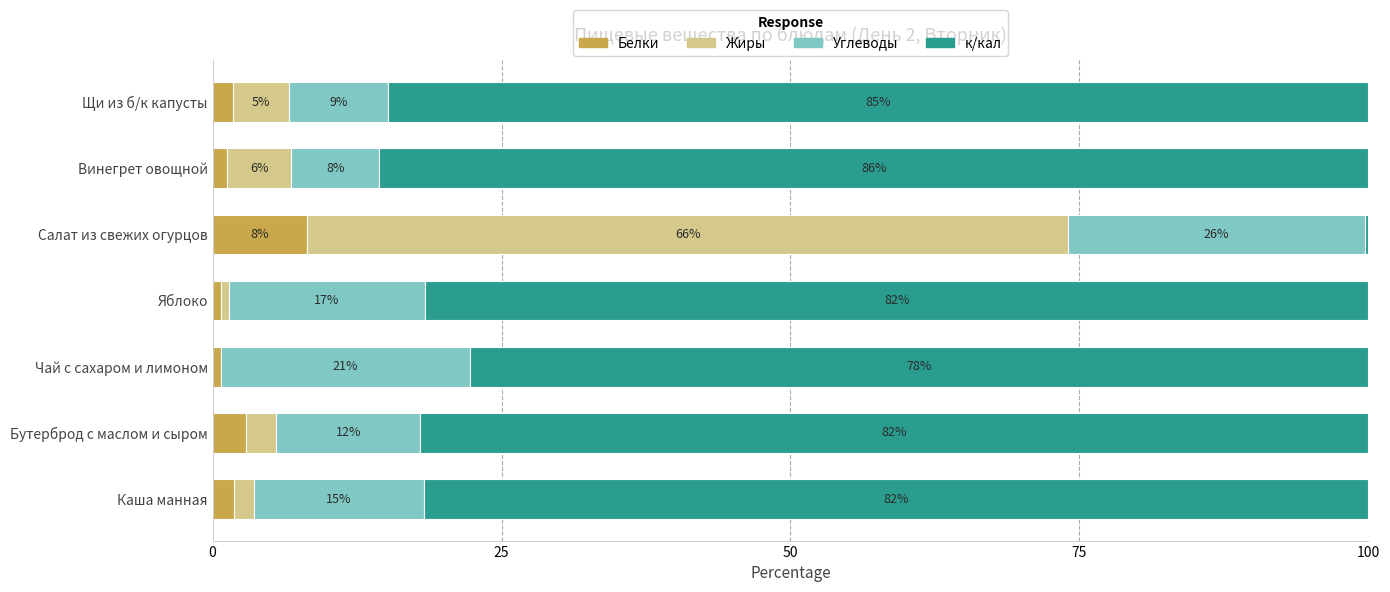

What position from the right is Бутерброд с маслом и сыром?

6